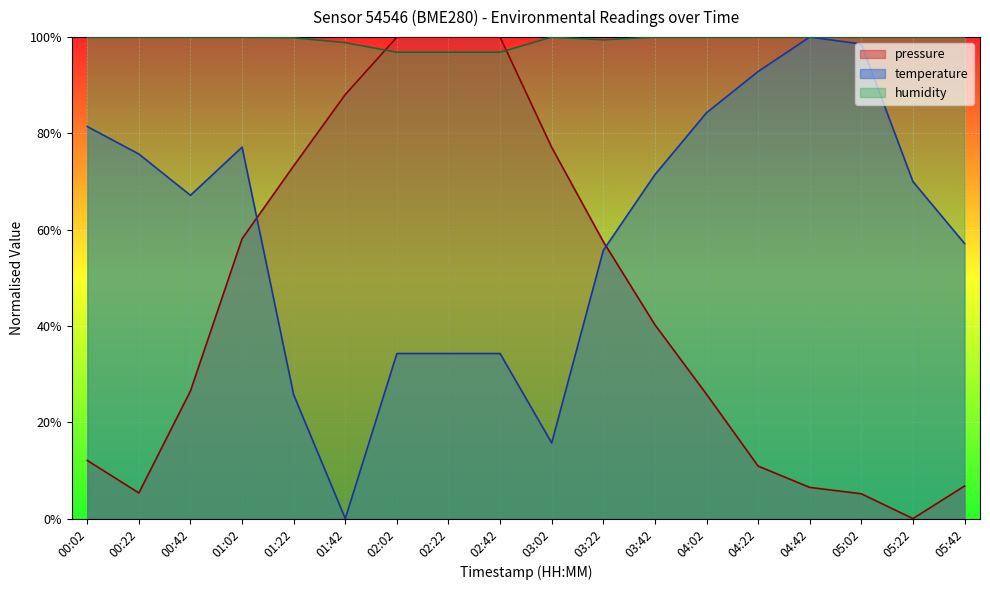

Rank the categories by temperature value from highest to lowest.

04:42, 05:02, 04:22, 04:02, 00:02, 01:02, 00:22, 03:42, 05:22, 00:42, 05:42, 03:22, 02:02, 02:22, 02:42, 01:22, 03:02, 01:42